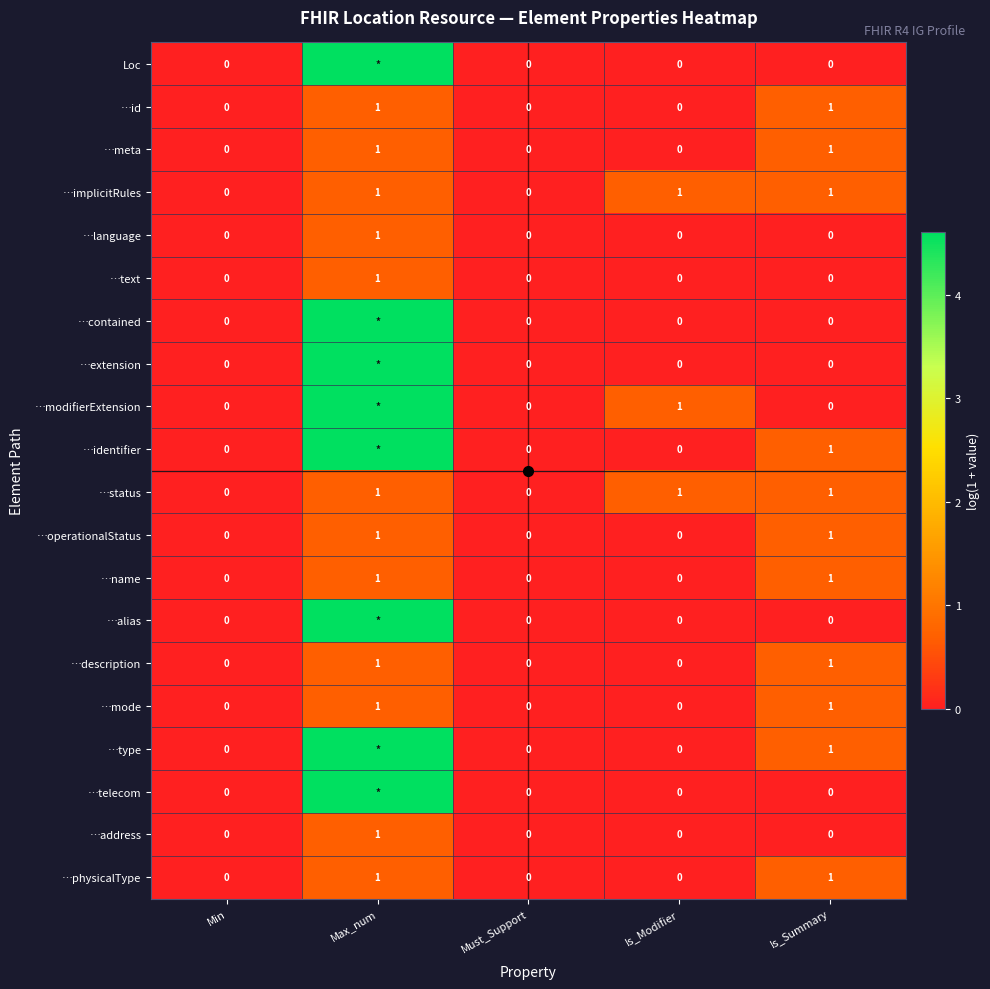

Is the value of …type at Is_Summary greater than the value of Loc at Is_Summary?

Yes